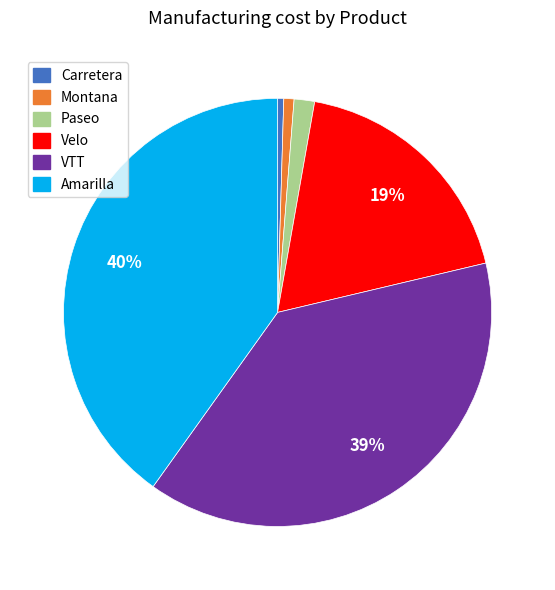

Is the sum of VTT and Montana greater than half?

No